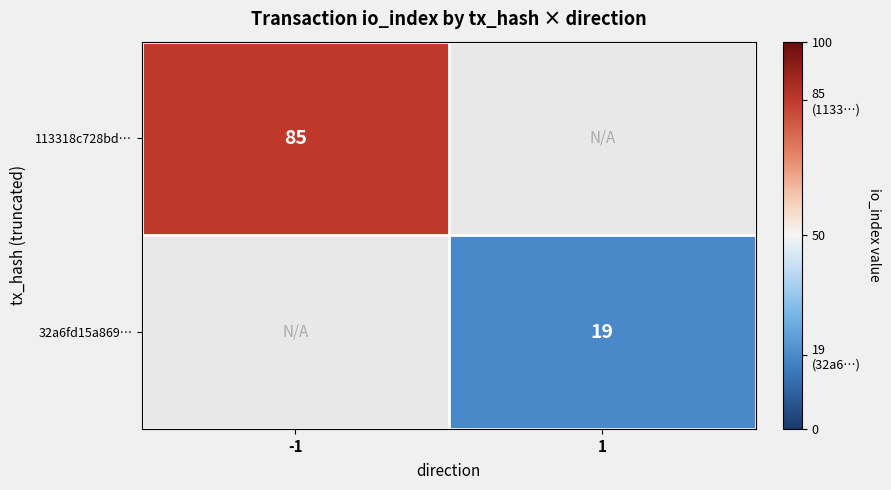

Is it true that 113318c728bd… equals 31 at -1?

False